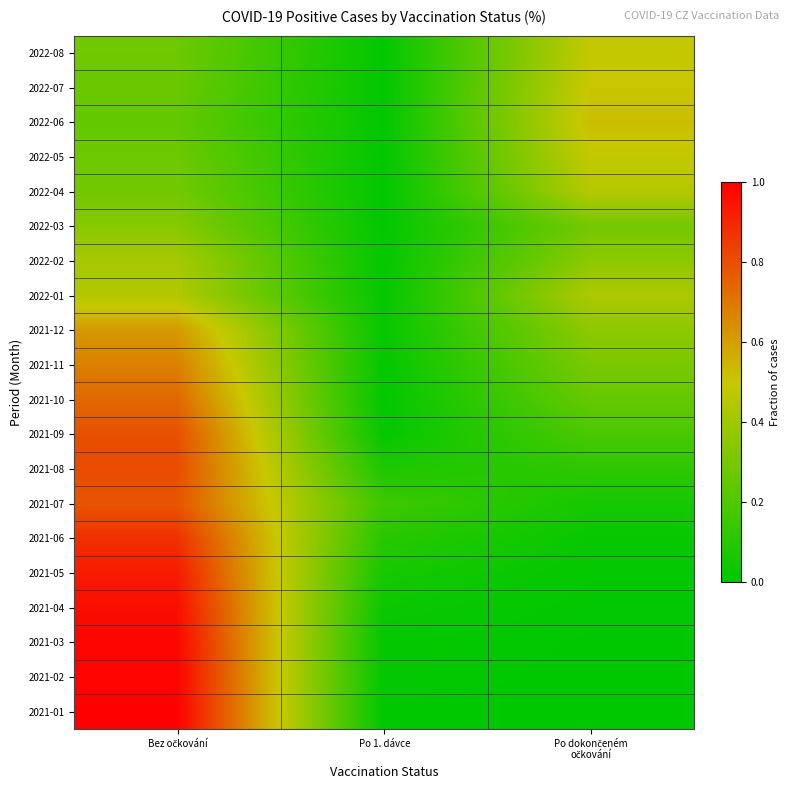

What is the total value across all series at Po dokončeném
očkování?

4.9